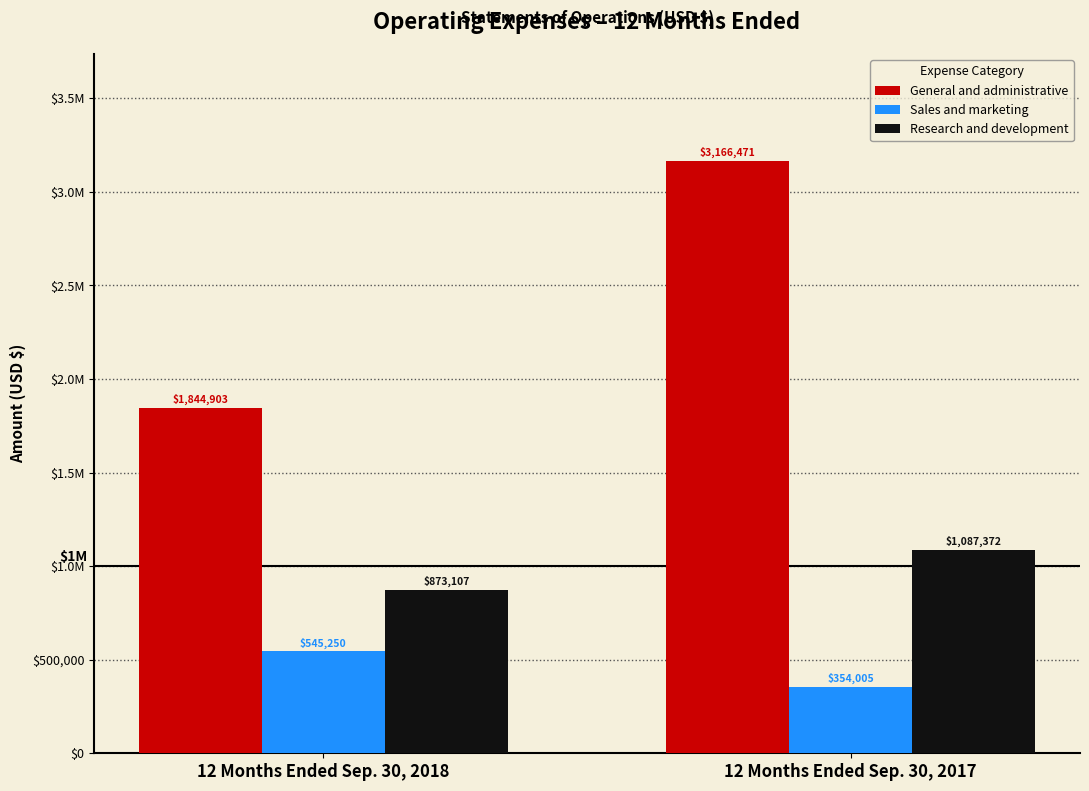

What is the spread (max minus min) of values at 12 Months Ended Sep. 30, 2017?

2812466